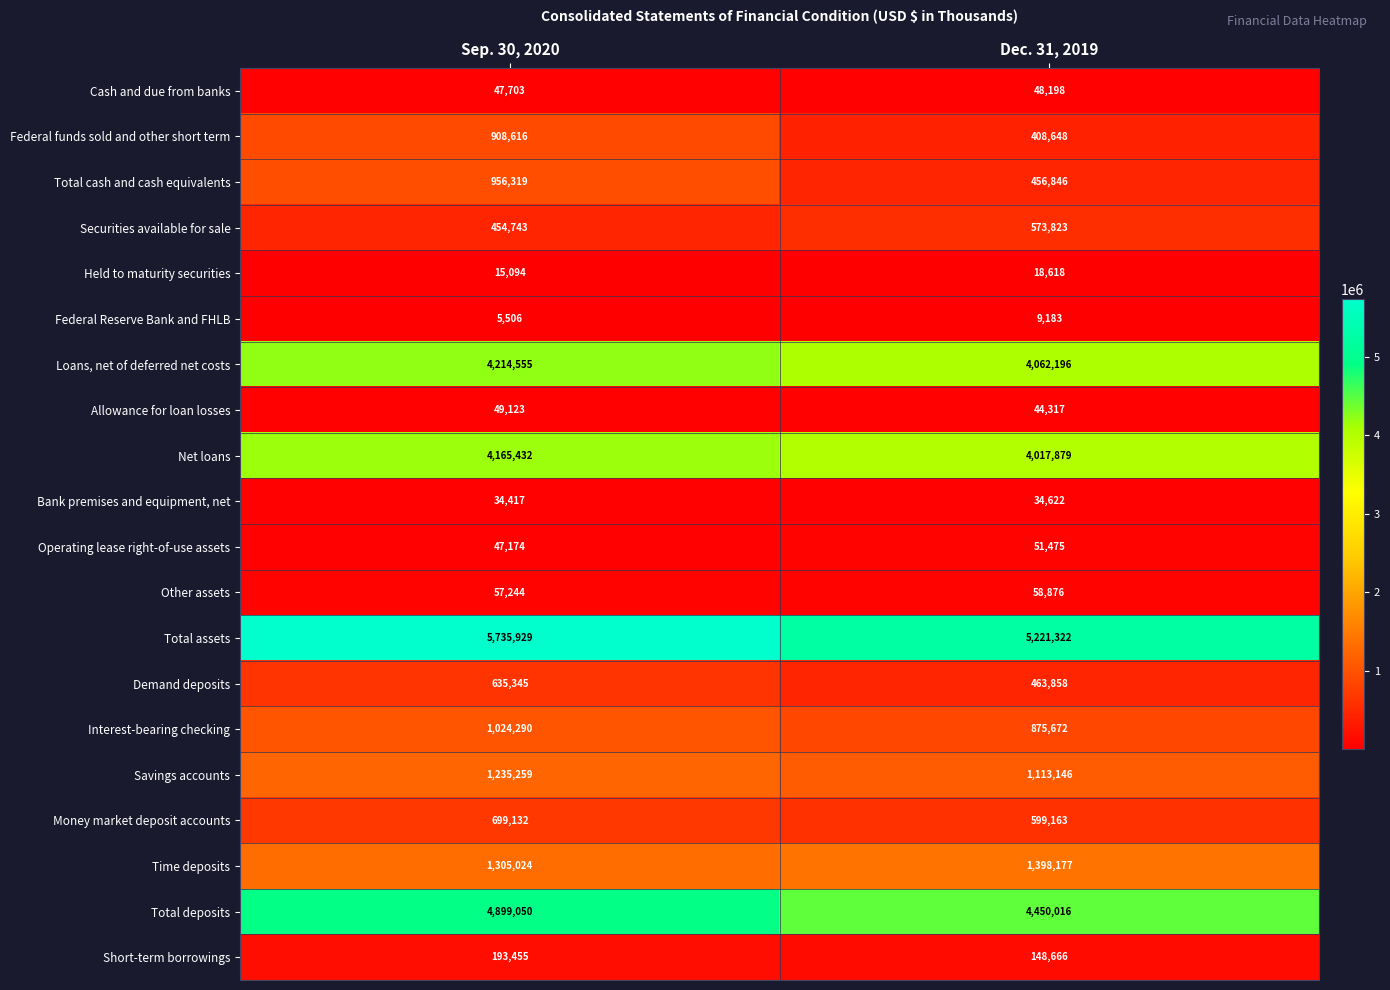

Is it true that Time deposits equals 2151935 at Sep. 30, 2020?

False